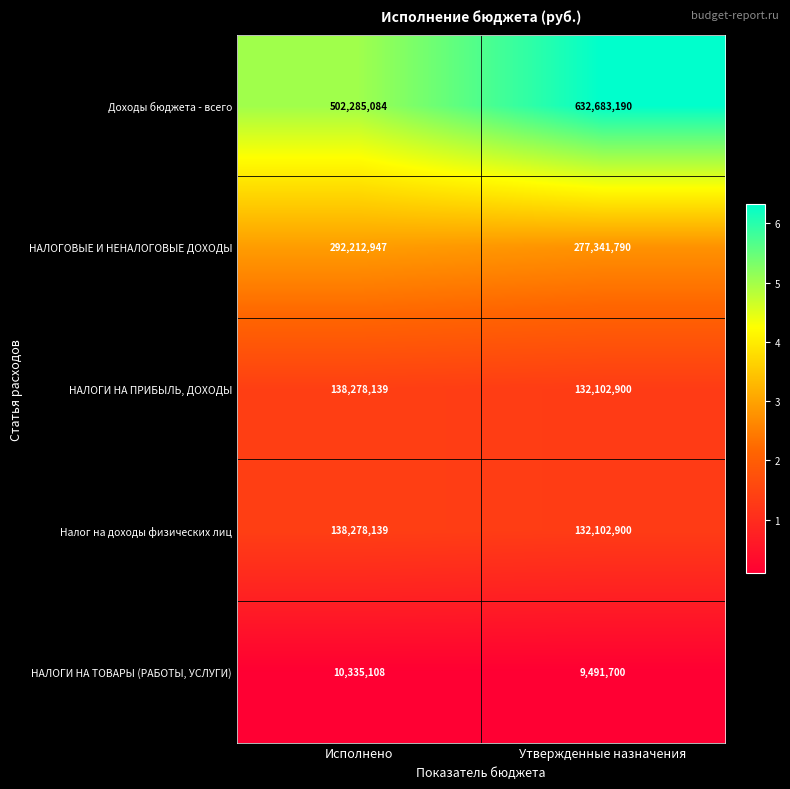

Reading left to right, transcribe all the data shown in this chart.

Доходы бюджета - всего: 502285084	632683190
НАЛОГОВЫЕ И НЕНАЛОГОВЫЕ ДОХОДЫ: 292212947	277341790
НАЛОГИ НА ПРИБЫЛЬ, ДОХОДЫ: 138278139	132102900
Налог на доходы физических лиц: 138278139	132102900
НАЛОГИ НА ТОВАРЫ (РАБОТЫ, УСЛУГИ): 10335108	9491700